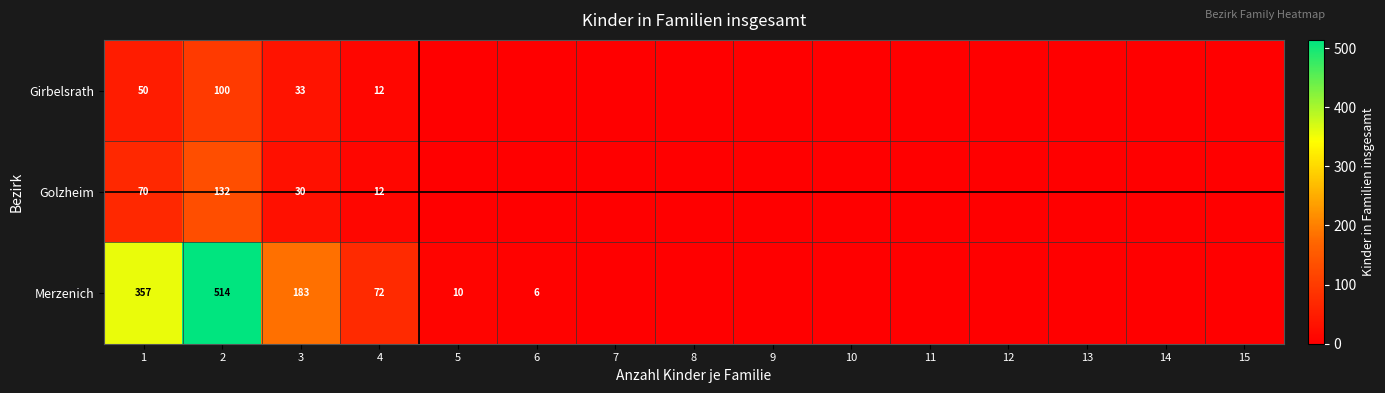

The Merzenich series shows 9 at 6. True or false?

False